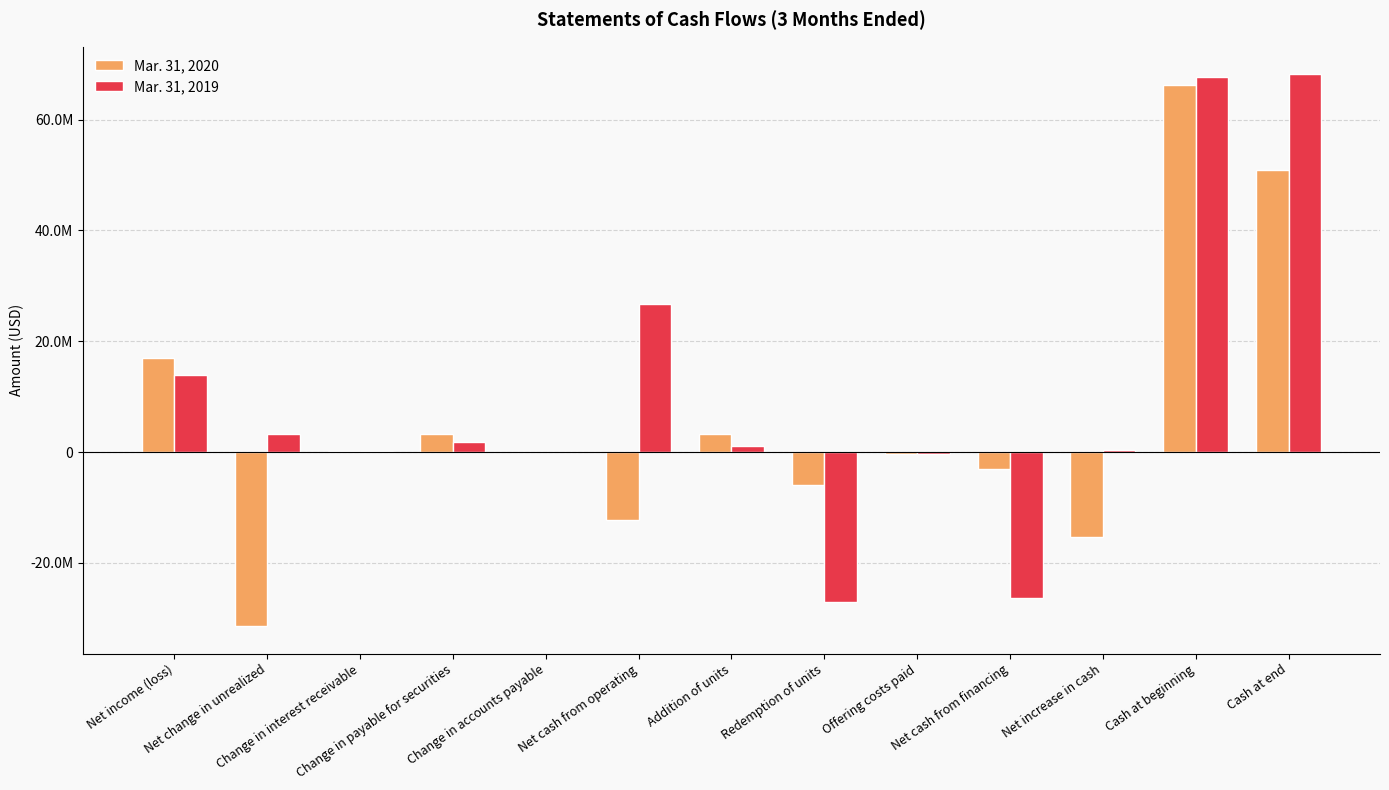

What is the greatest value displayed?

68166603